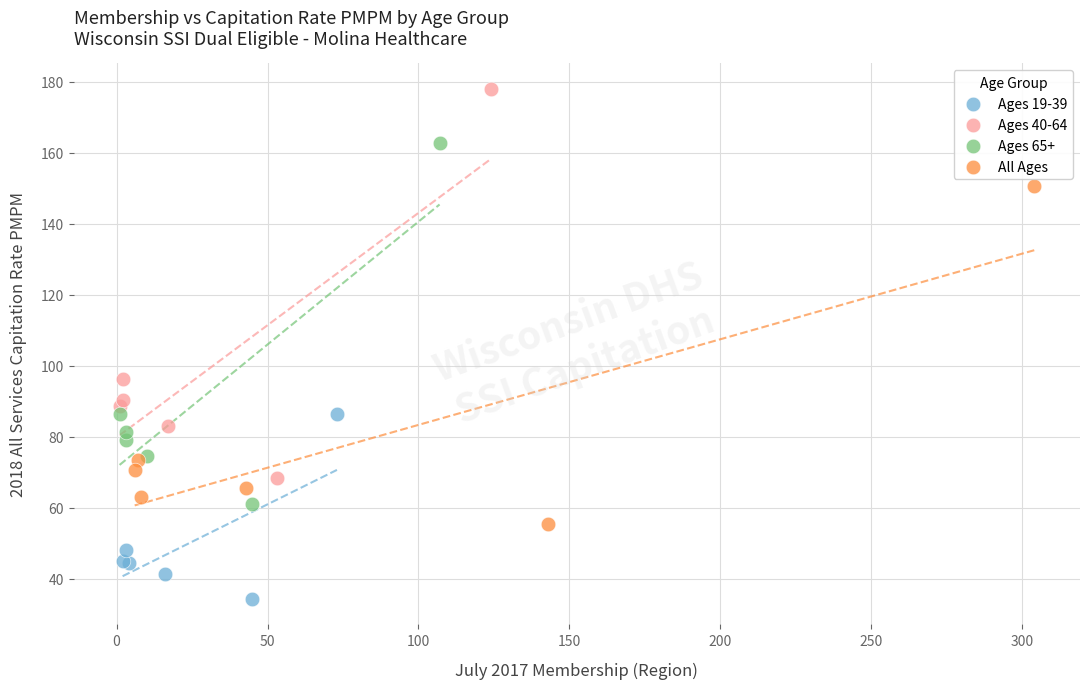

Which series reaches the maximum Y coordinate?

Ages 40-64